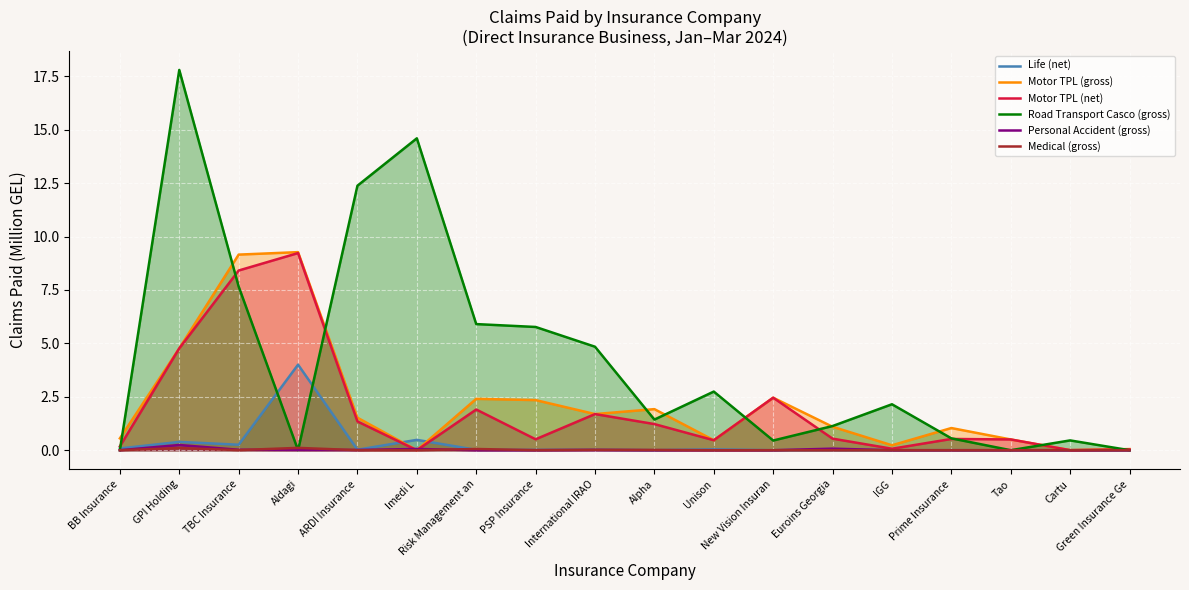

The value of Road Transport Casco (gross) at PSP Insurance is 1.4. True or false?

False